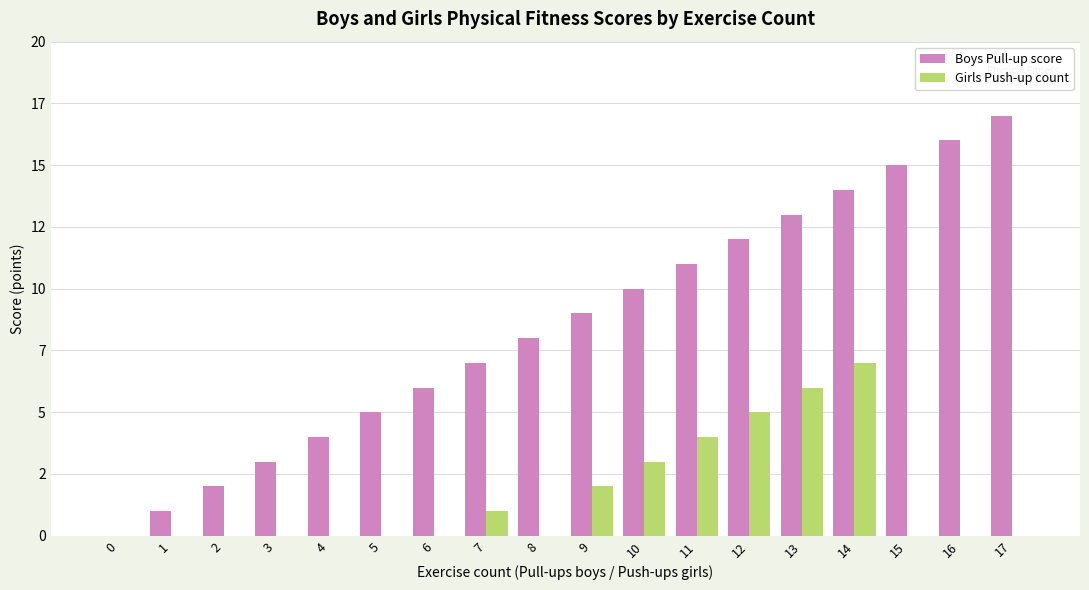

At which label does Boys Pull-up score reach its peak?

17